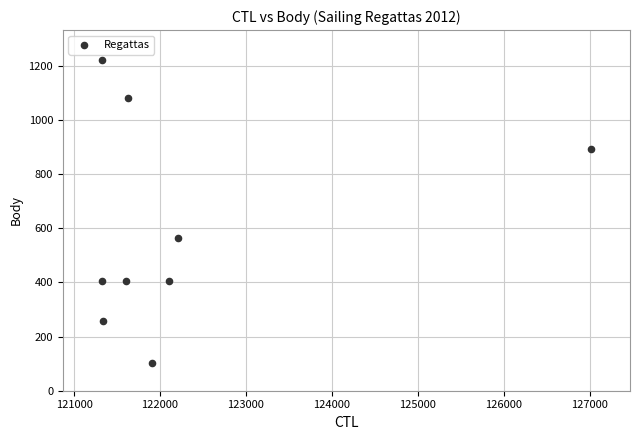

What Y value in the scatter plot is closest to 660?

564